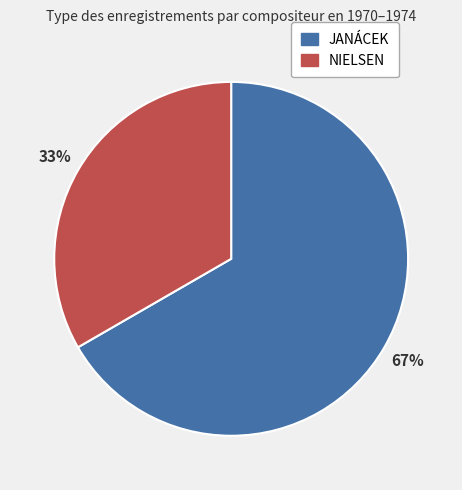

To the nearest percent, what is the combined percentage of NIELSEN and JANÁCEK?

100%